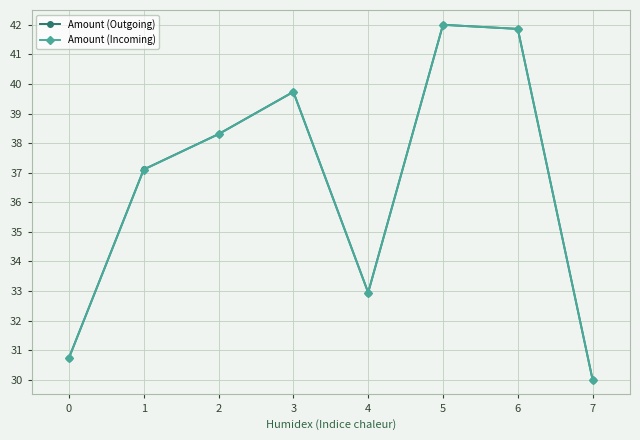

What is the total value across all series at 4?

65.9